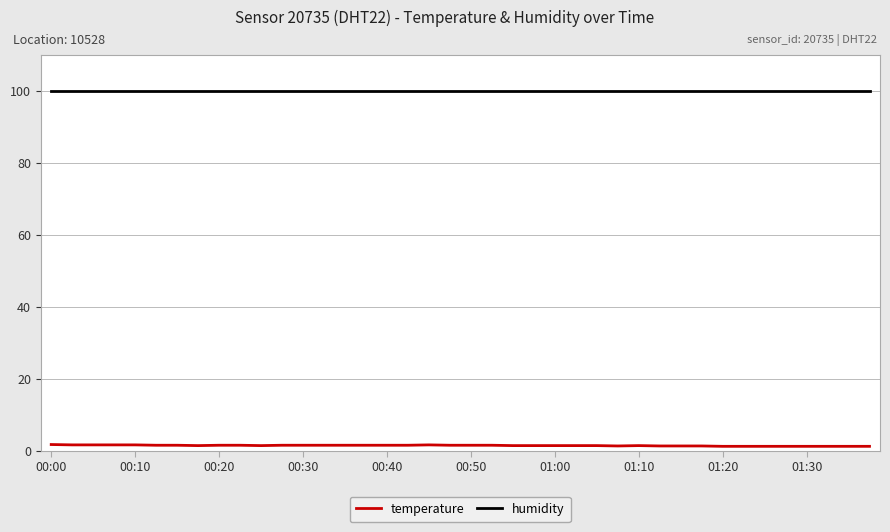

What is the minimum value shown in the chart?

1.2